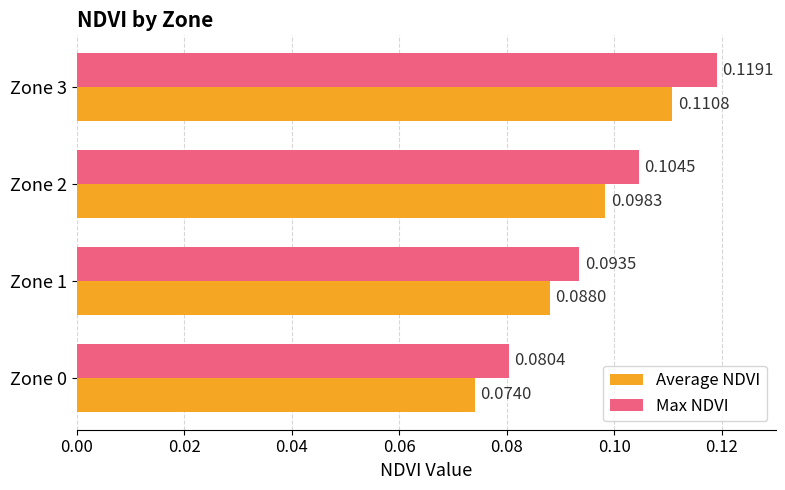

List the series in order of their overall mean, lowest first.

Average NDVI, Max NDVI